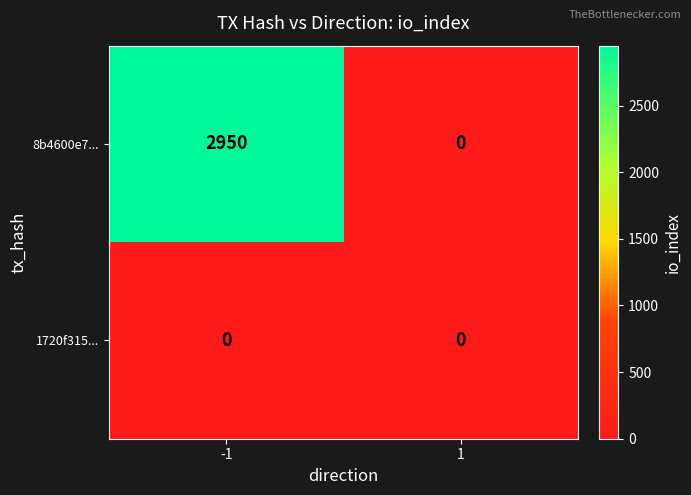

What is the difference between the 8b4600e7... values at 1 and -1?

2950